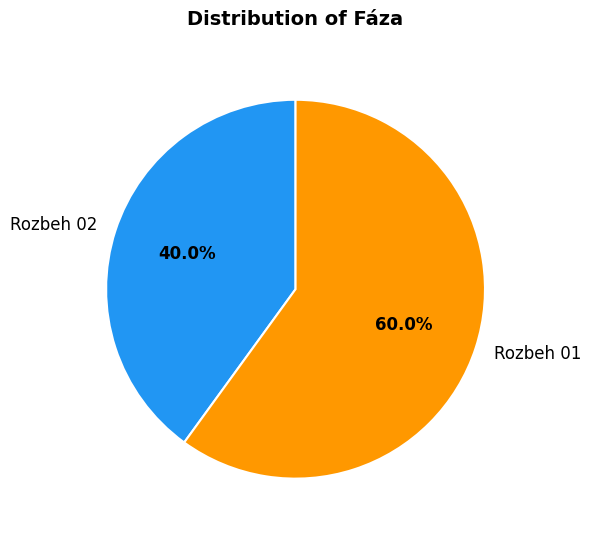

How many segments does this pie chart have?

2